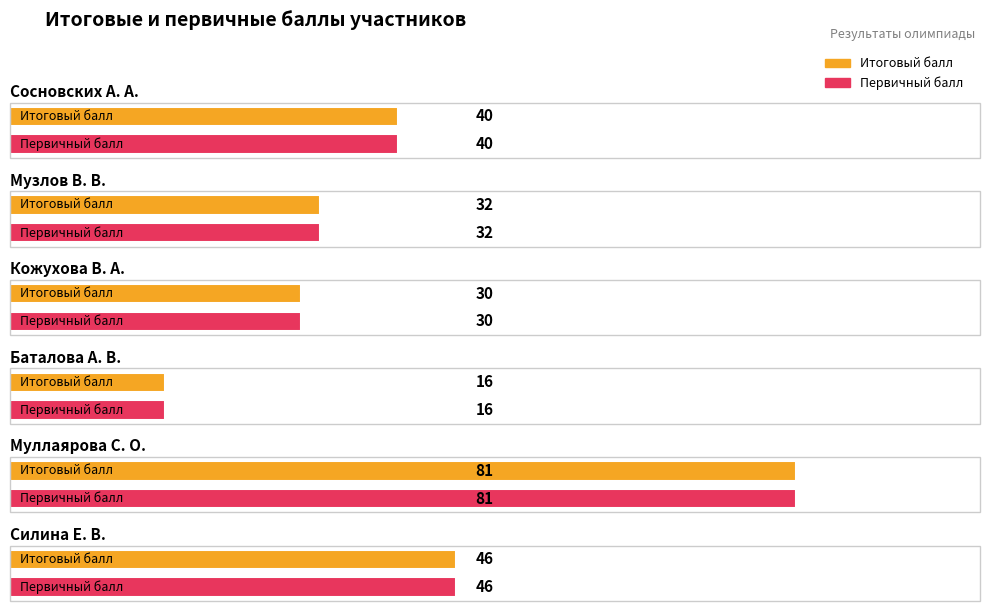

Where does the Первичный балл series first go above 40?

Муллаярова С. О.